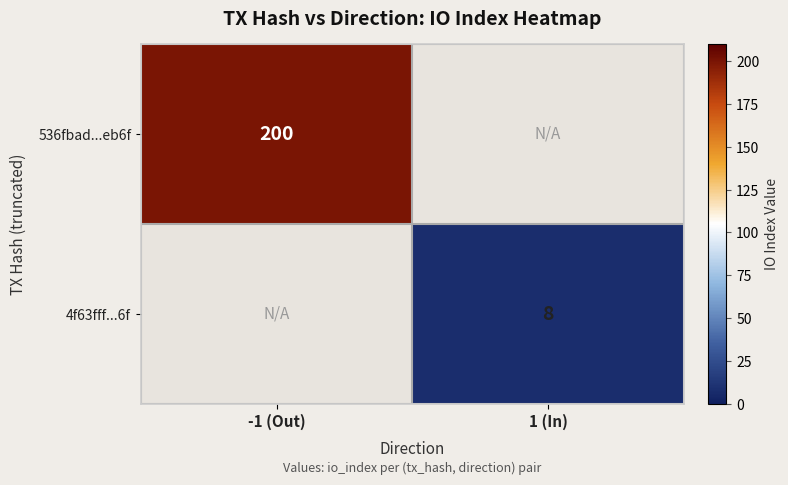

Is the value of 4f63fff...6f at 1 (In) greater than the value of 536fbad...eb6f at -1 (Out)?

No